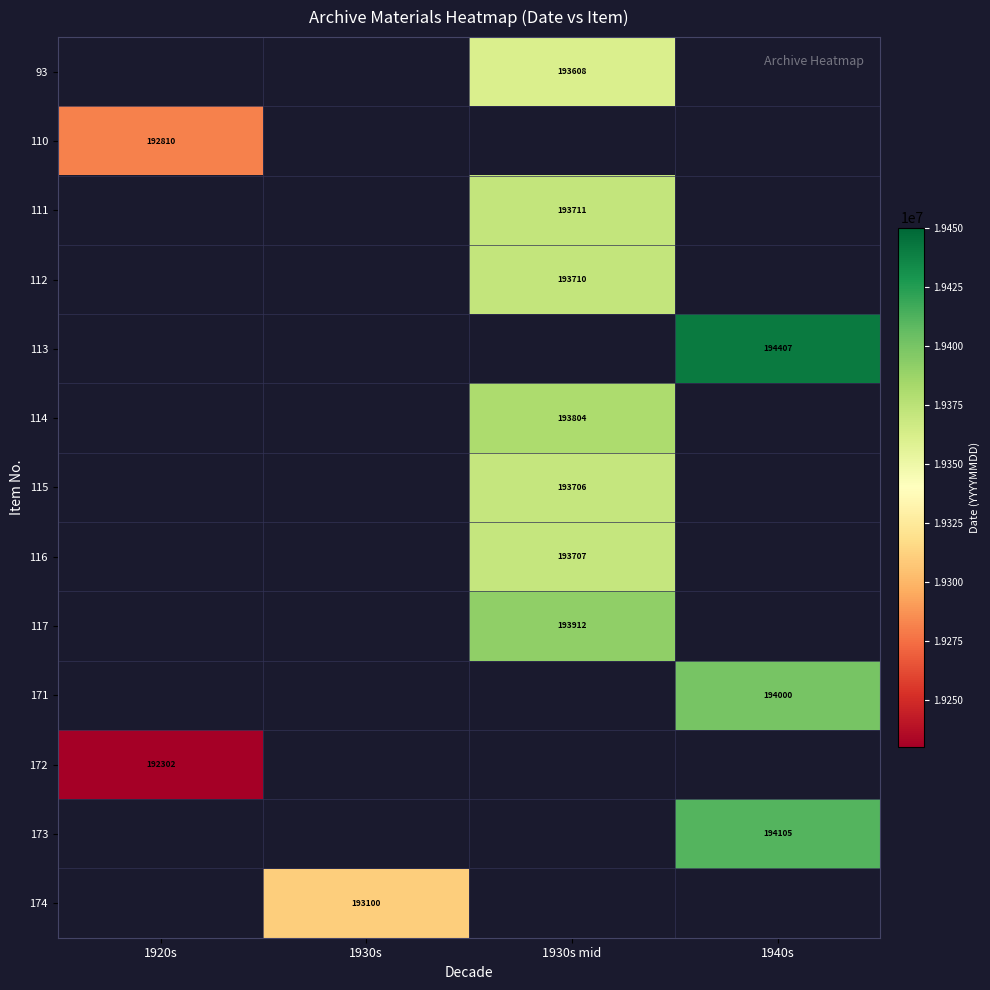

True or false: 111 has a value of 193711 at 1930s mid.

True